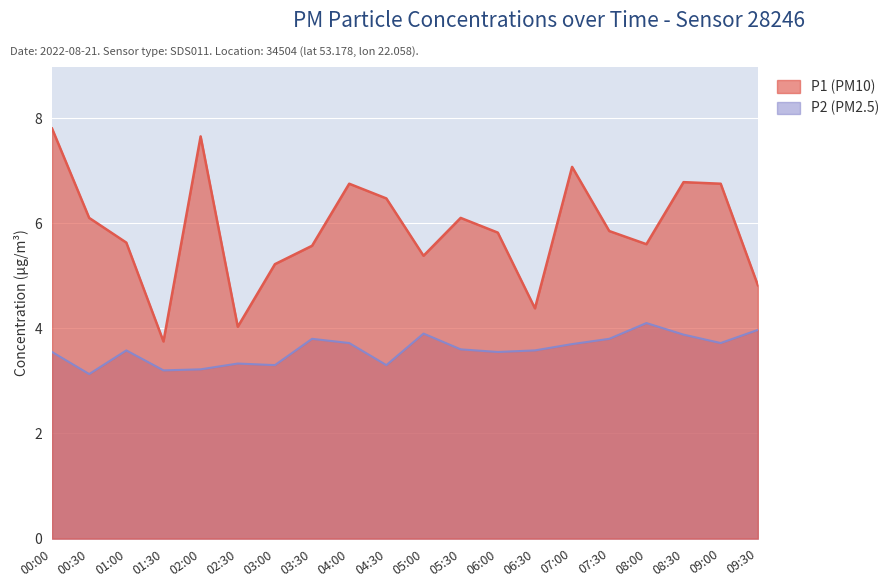

True or false: P1 and P2 cross at least once.

False